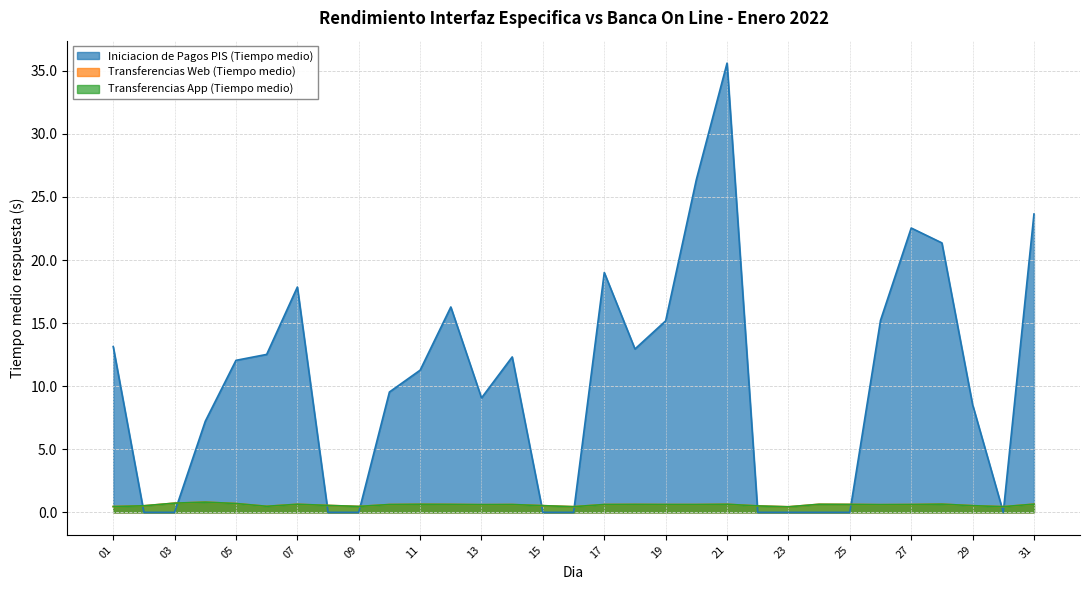

What is the difference between the Iniciacion de Pagos PIS (Tiempo medio) values at 26 and 17?

3.8